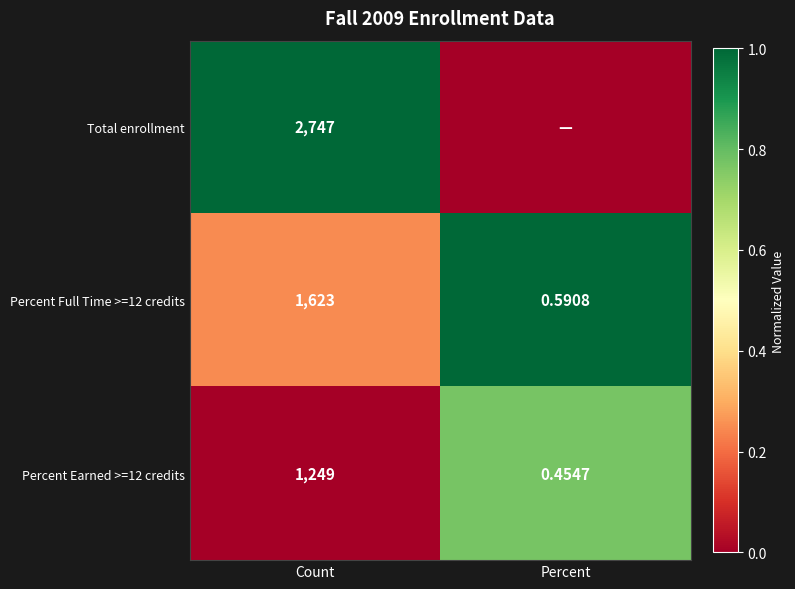

At which label is Percent Earned >=12 credits closest to 624?

Percent